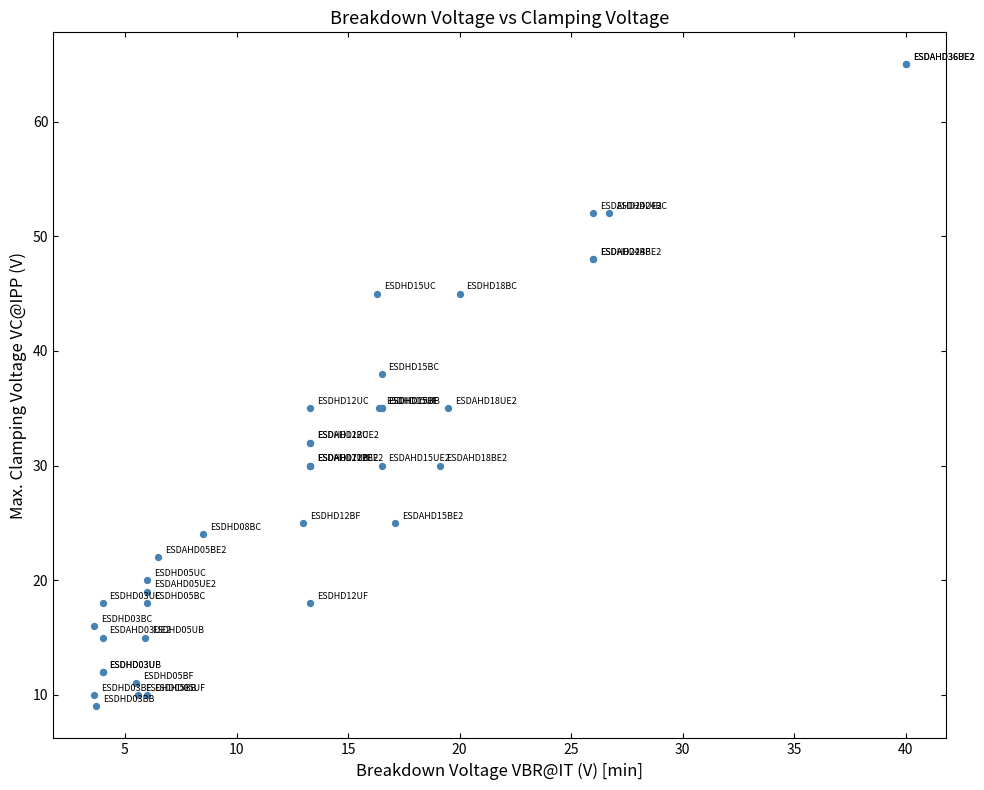

What Y value in the scatter plot is closest to 37?

38